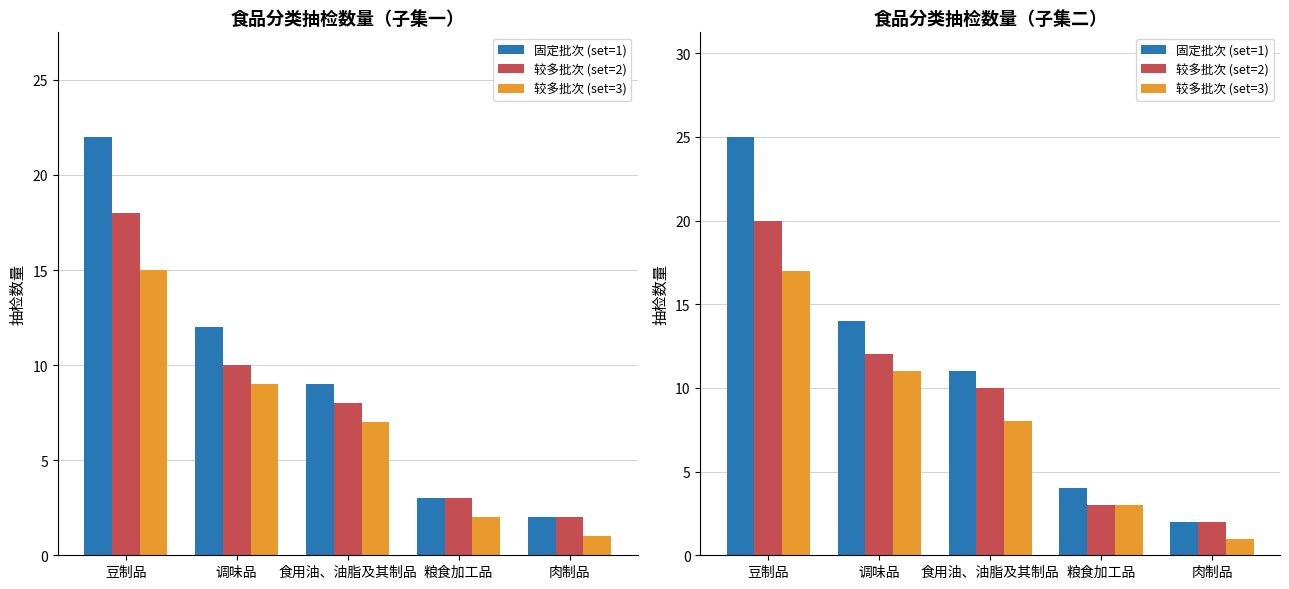

What is the difference between the second highest and minimum values in the 固定批次 (set=1) series?

12